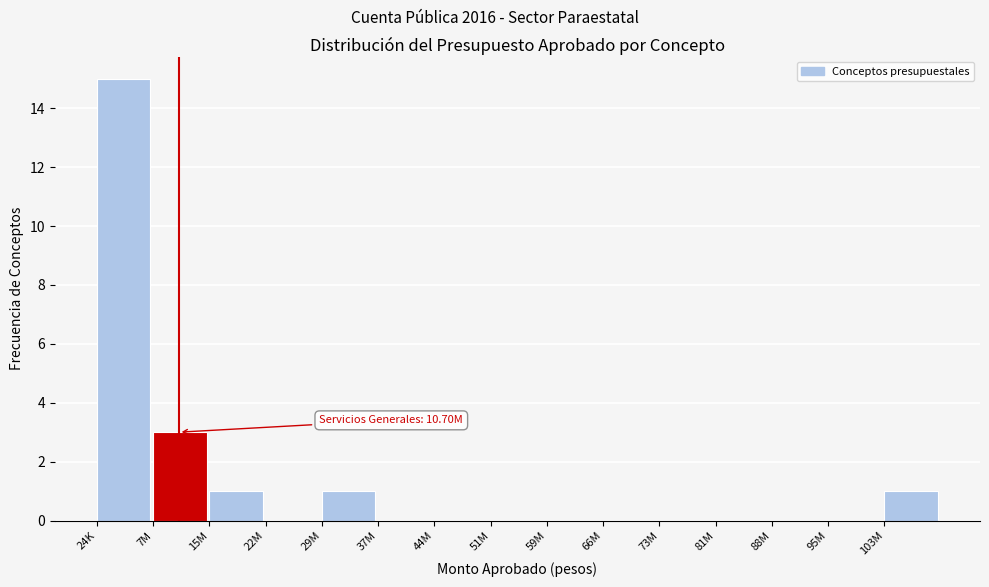

Reading left to right, transcribe all the data shown in this chart.

24K=15	7M=3	15M=1	22M=0	29M=1	37M=0	44M=0	51M=0	59M=0	66M=0	73M=0	81M=0	88M=0	95M=0	103M=1